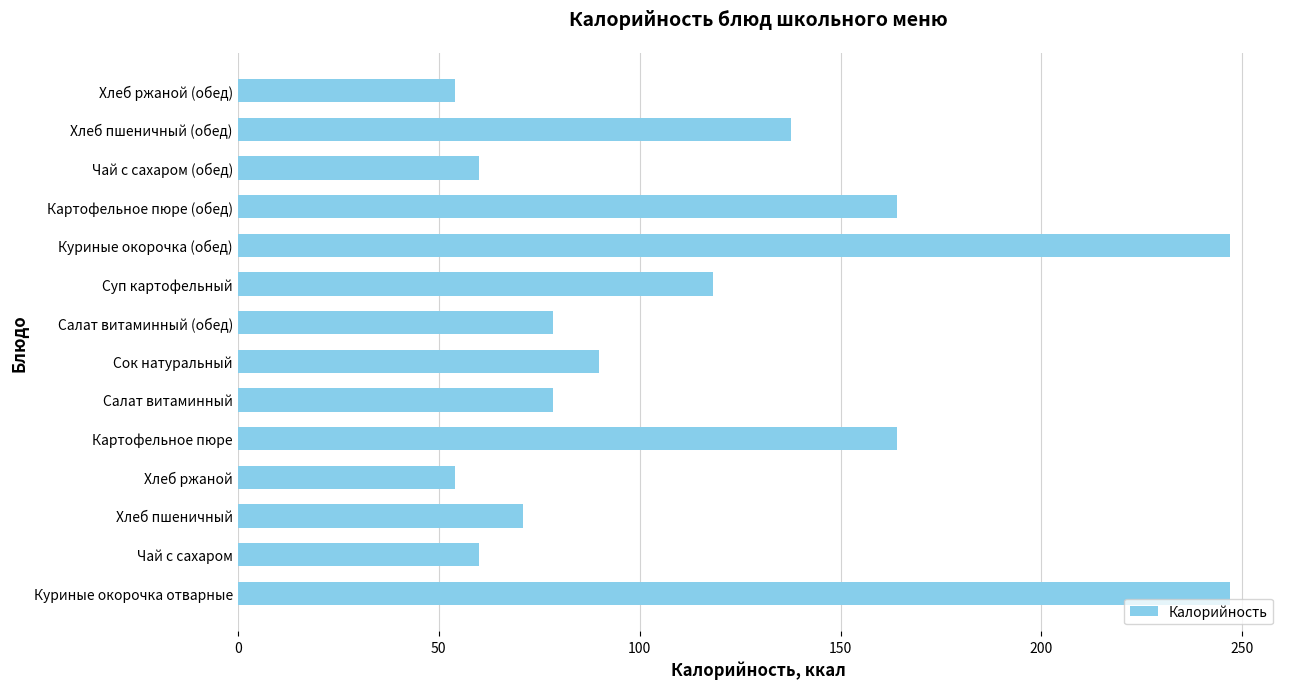

What is the sum of all values?

1624.0